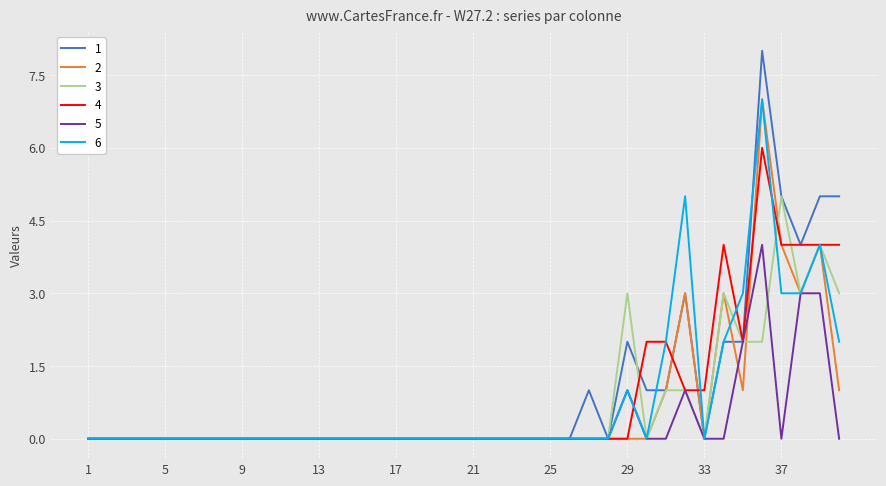

Does the chart display data point markers on the line(s)?

No